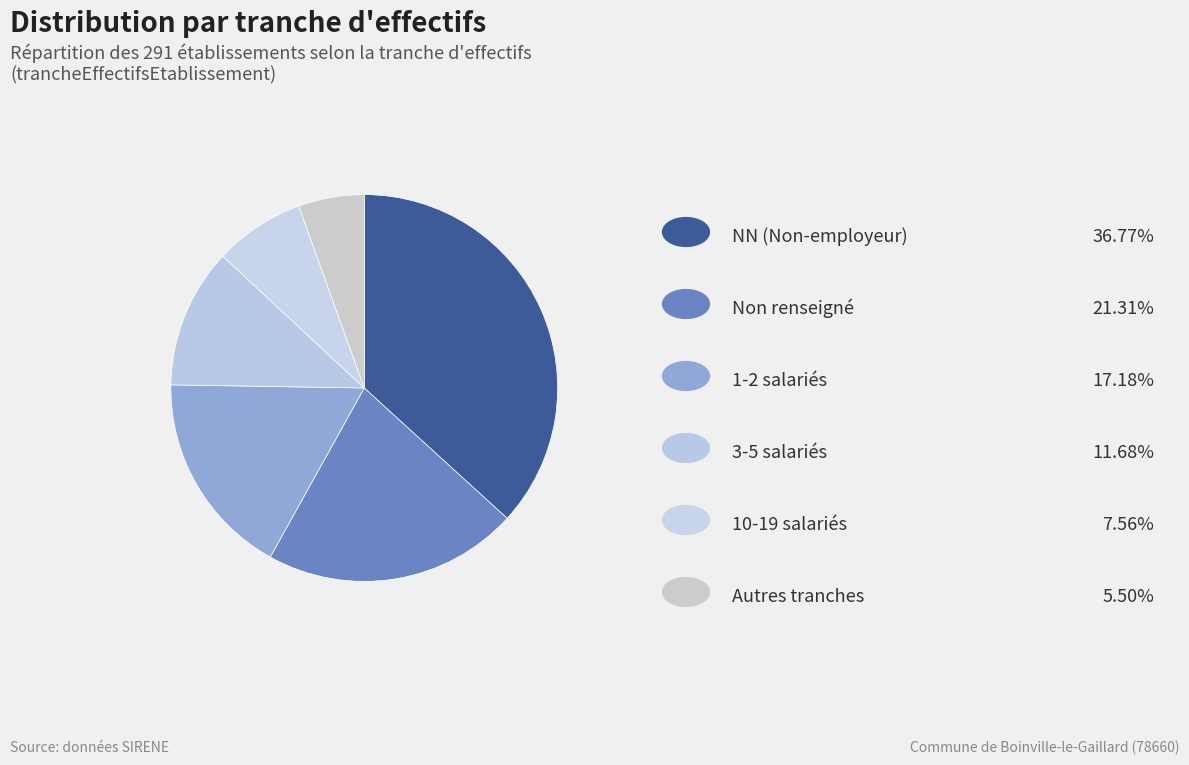

Is there any slice that represents more than half of the pie?

No